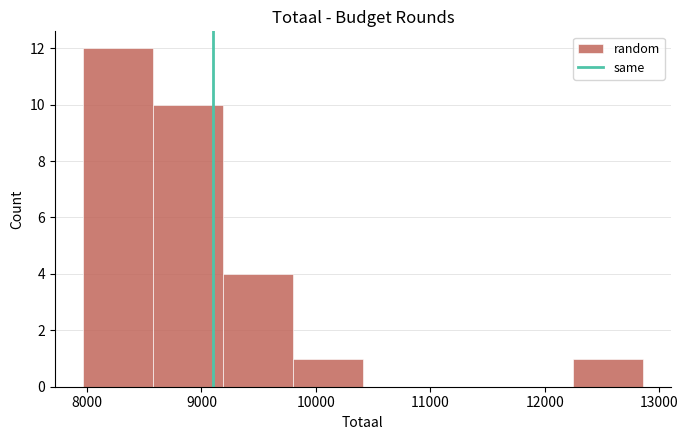

Reading left to right, transcribe this chart: for each bar, give the range it covers on the x-axis and its height. Neither the bar edges nor the heights are printed on the chart, so give them approximately, as read against the axes.

8000 to 8600: 12
8600 to 9200: 10
9200 to 9800: 4
9800 to 10400: 1
10400 to 11000: 0
11000 to 11600: 0
11600 to 12200: 0
12200 to 12900: 1